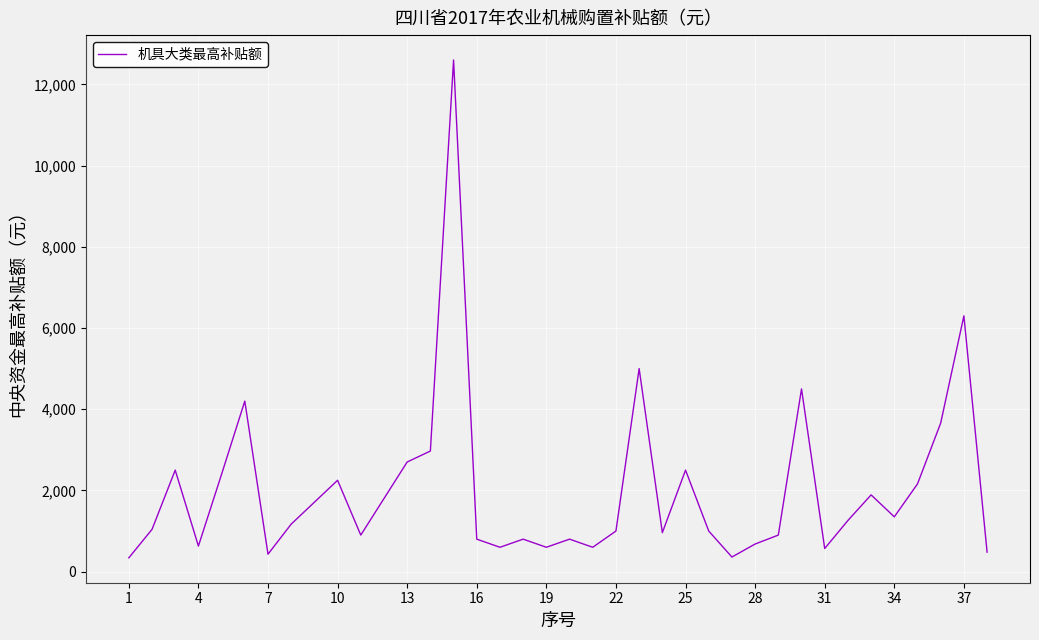

What is the minimum value shown in the chart?

340